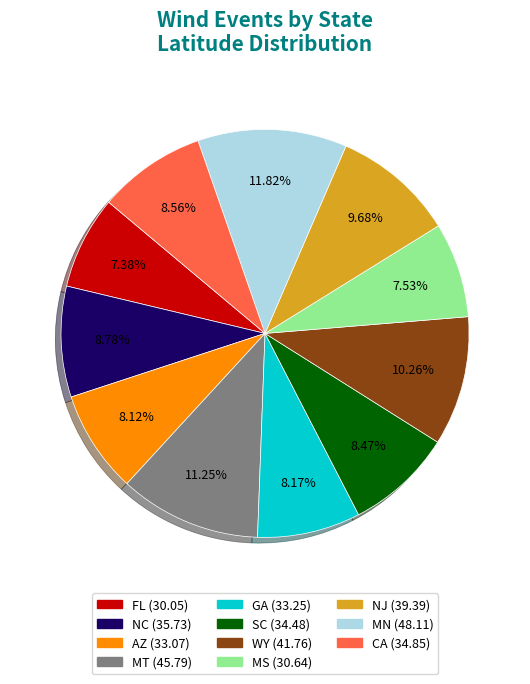

Is there any slice that represents more than half of the pie?

No